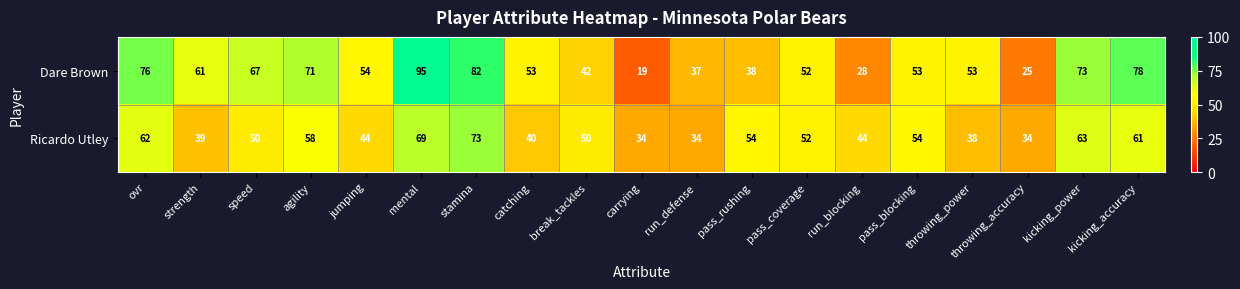

Which series has the largest range (max minus min)?

Dare Brown